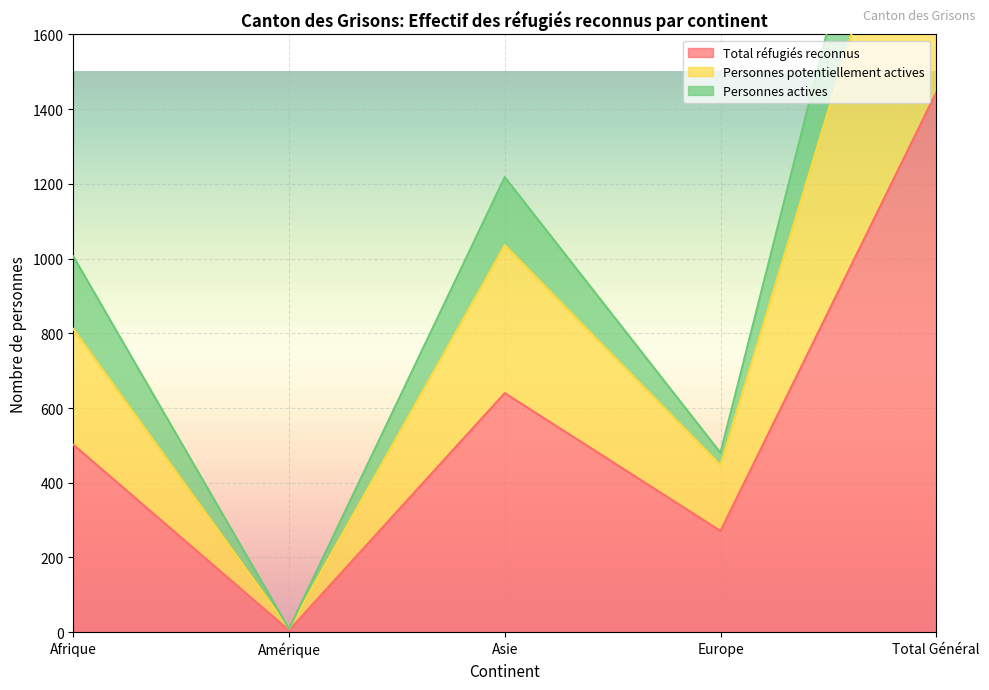

Where is Total réfugiés reconnus nearest to the value 725?

Asie